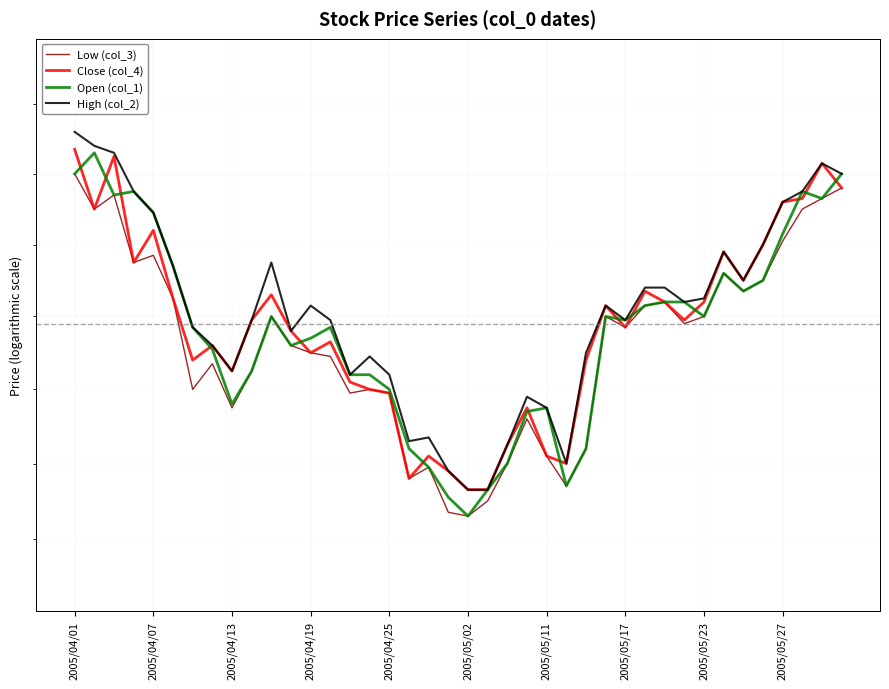

At which label does Low (col_3) first exceed 129?

2005/04/01